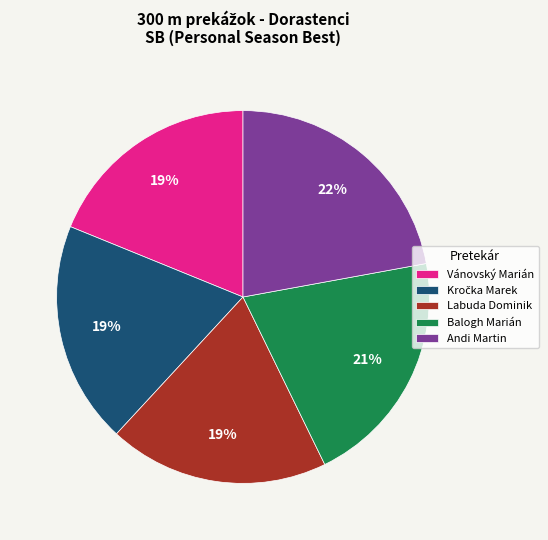

Which category has the biggest portion of the pie?

Andi Martin